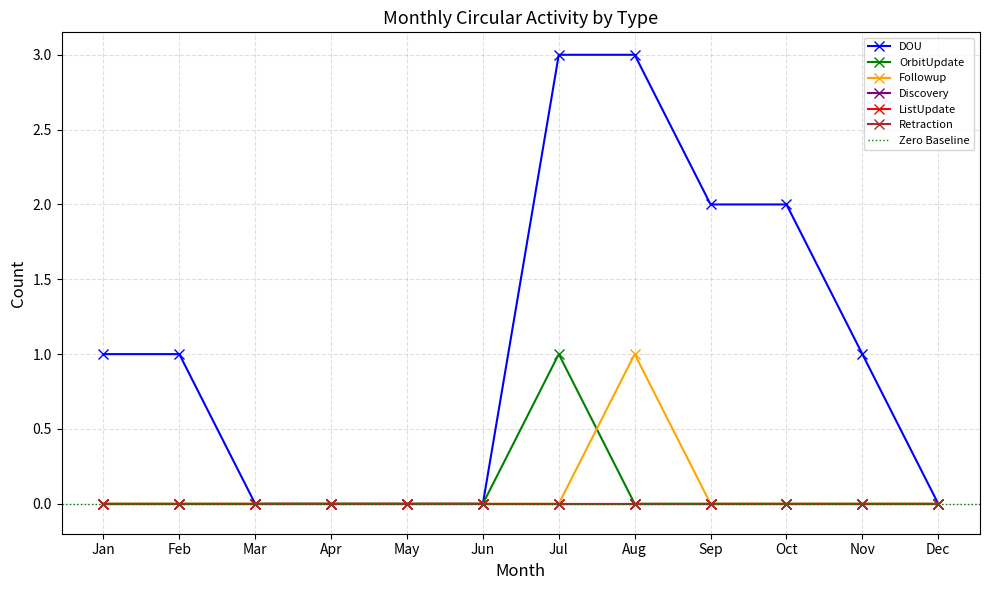

Where does the DOU series first go above 1?

Jul